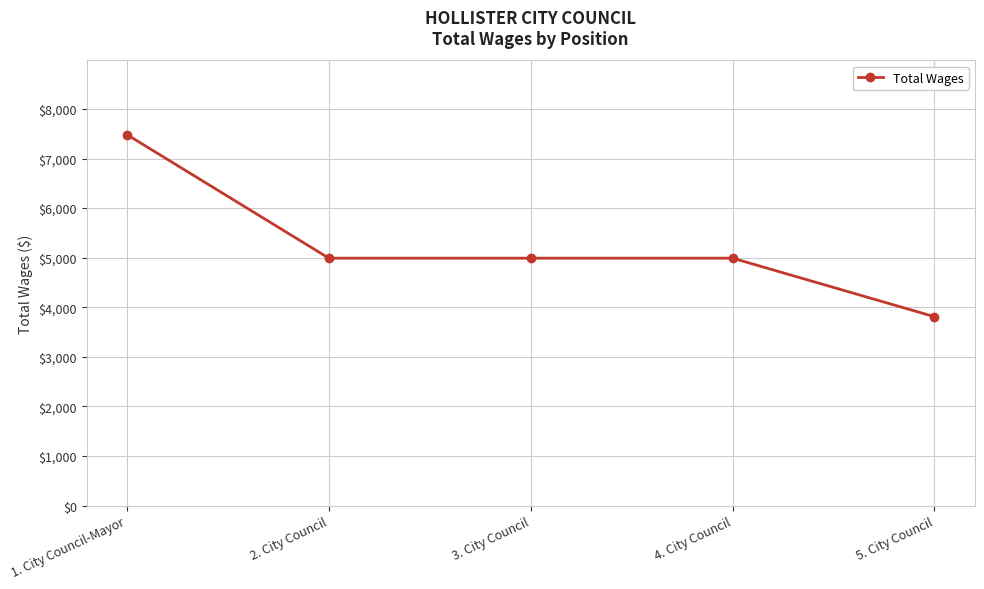

Which category has the lowest value across all series?

5. City Council